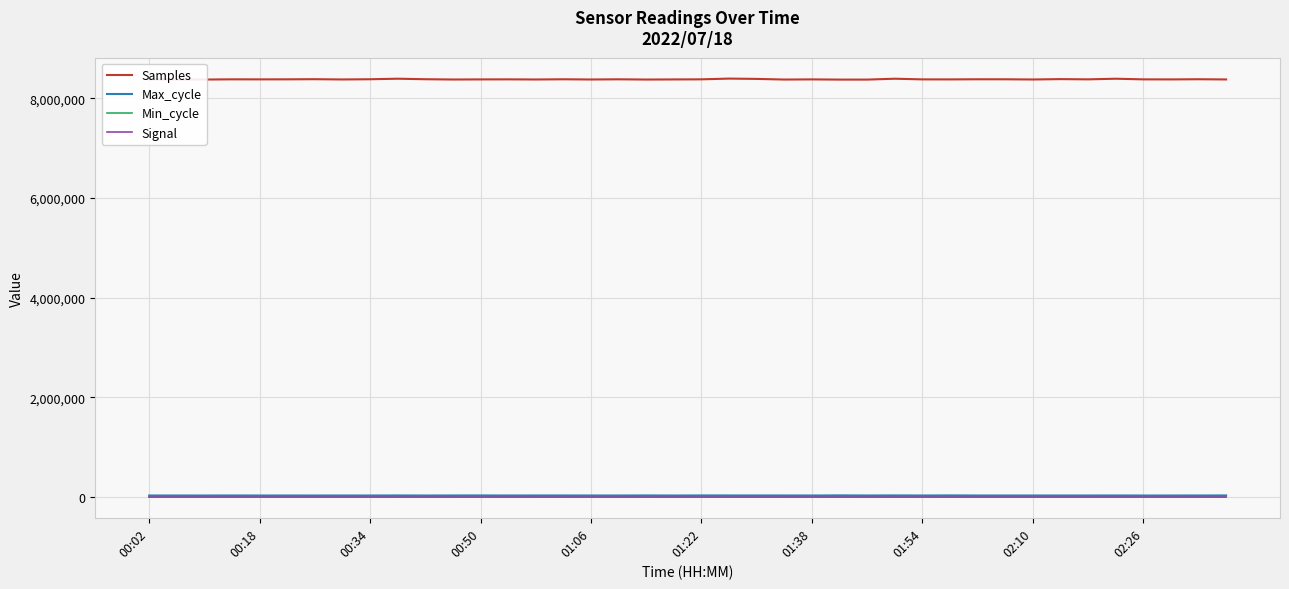

True or false: Min_cycle and Samples cross at least once.

False